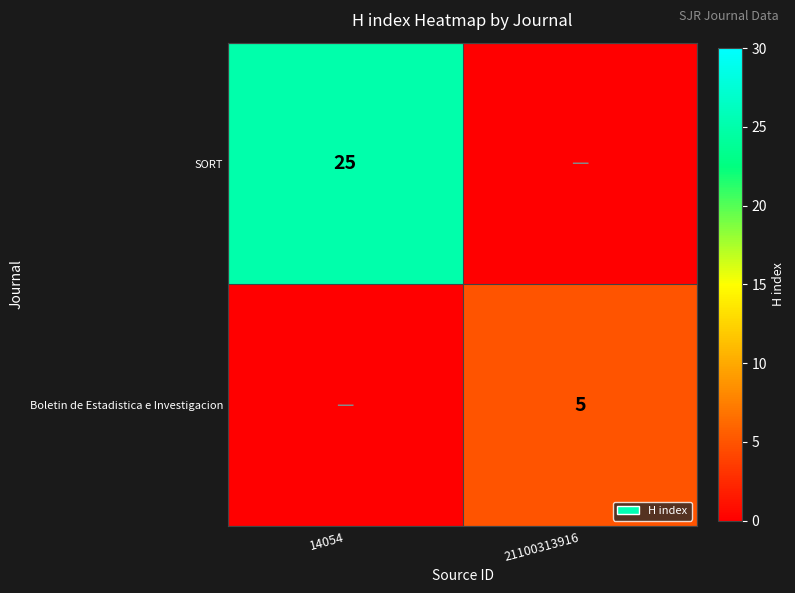

Which has a higher value, 14054 or 21100313916?

14054